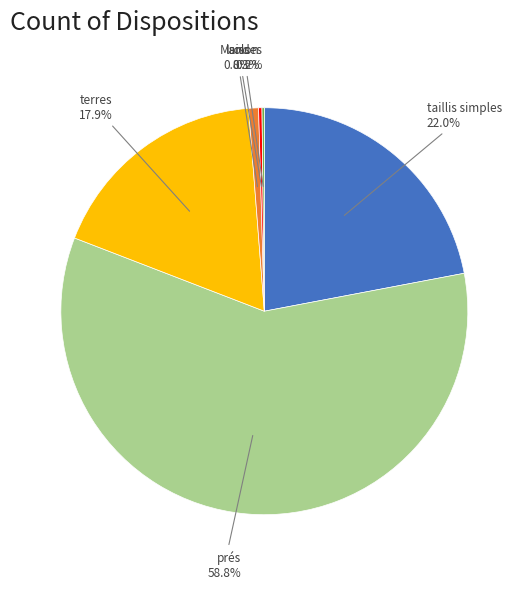

Does terres account for over 50% of the chart?

No